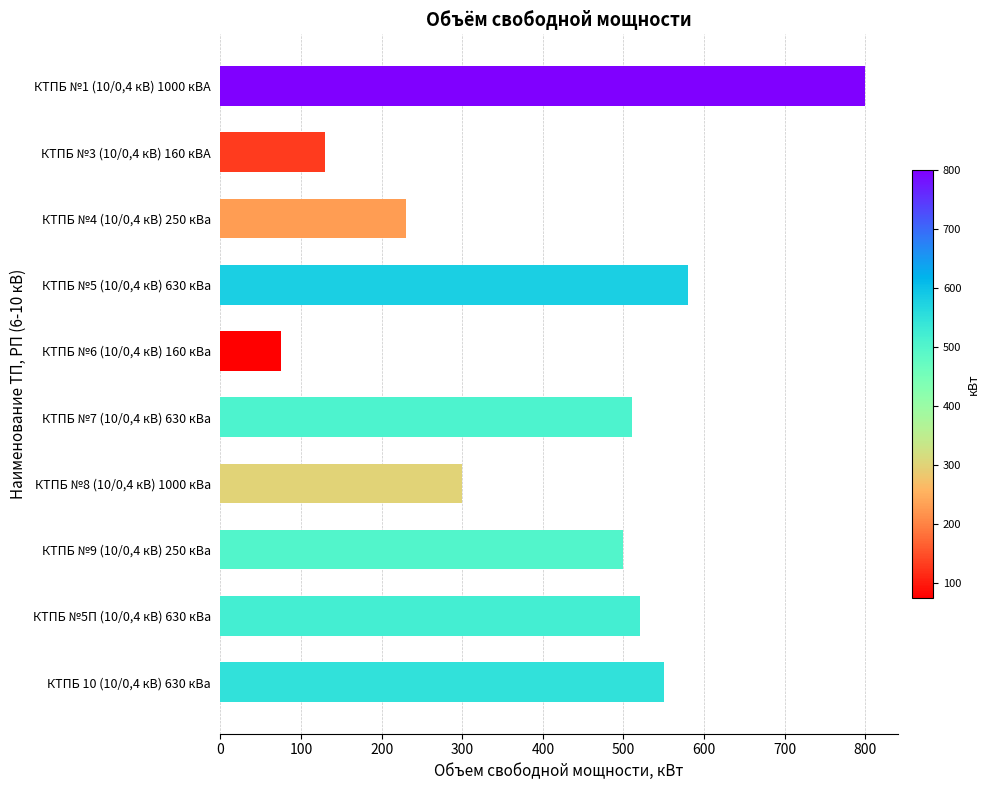

Reading bottom to top, extract all data points from this chart.

КТПБ 10 (10/0,4 кВ) 630 кВа=550	КТПБ №5П (10/0,4 кВ) 630 кВа=520	КТПБ №9 (10/0,4 кВ) 250 кВа=500	КТПБ №8 (10/0,4 кВ) 1000 кВа=300	КТПБ №7 (10/0,4 кВ) 630 кВа=510	КТПБ №6 (10/0,4 кВ) 160 кВа=75	КТПБ №5 (10/0,4 кВ) 630 кВа=580	КТПБ №4 (10/0,4 кВ) 250 кВа=230	КТПБ №3 (10/0,4 кВ) 160 кВА=130	КТПБ №1 (10/0,4 кВ) 1000 кВА=800